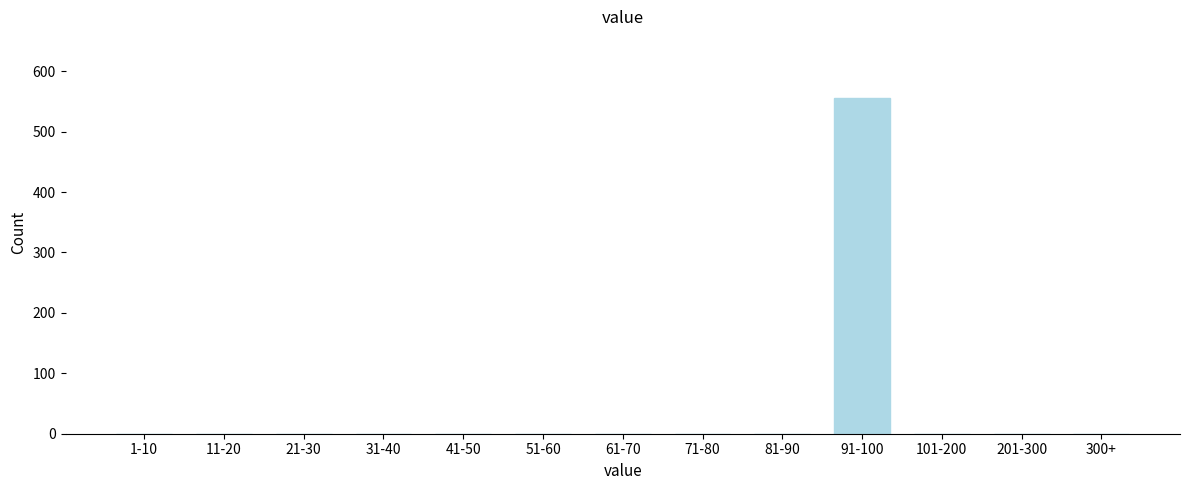

Reading left to right, list all the values displayed in this chart.

1-10=0	11-20=0	21-30=0	31-40=0	41-50=0	51-60=0	61-70=0	71-80=0	81-90=0	91-100=555	101-200=0	201-300=0	300+=0